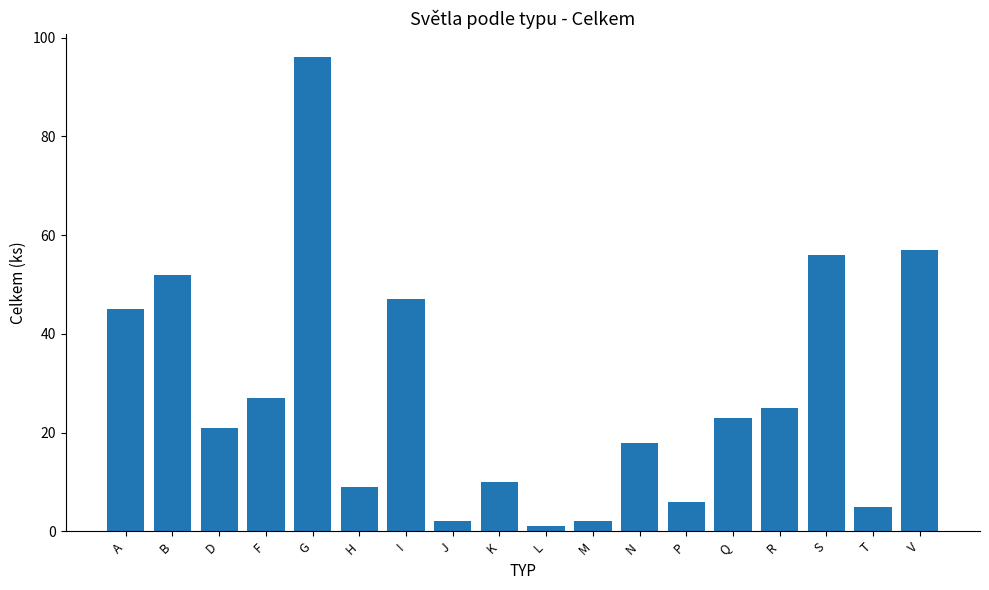

Which has a higher value, K or Q?

Q